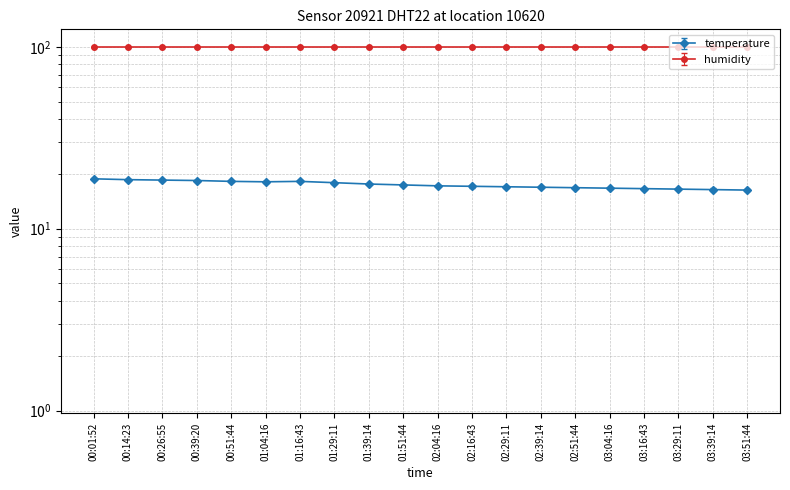

The chart shows a value of 16.6 at 03:16:43. True or false?

True